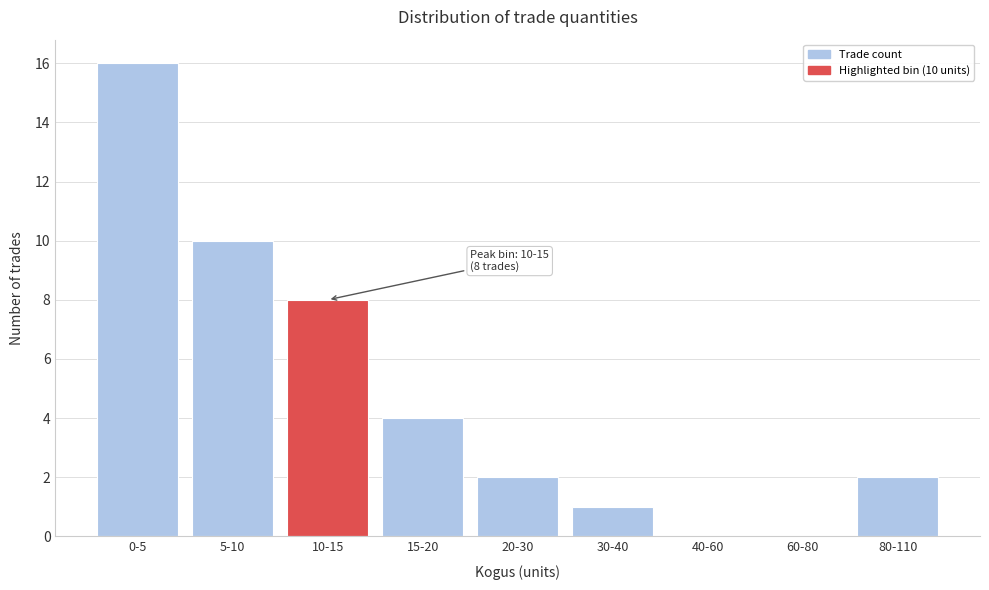

Reading left to right, transcribe all the data shown in this chart.

0-5=16	5-10=10	10-15=8	15-20=4	20-30=2	30-40=1	40-60=0	60-80=0	80-110=2